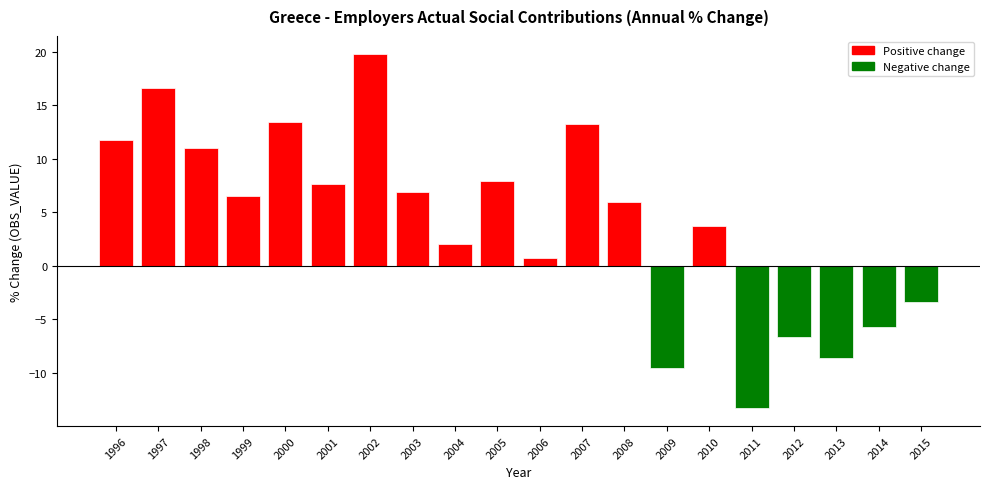

How many bars are there in total?

20